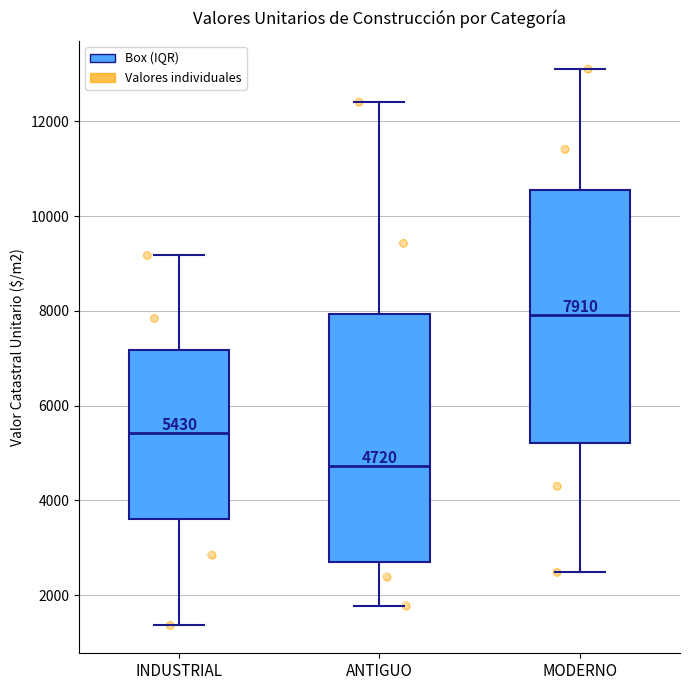

Which box has the lowest median line?

ANTIGUO